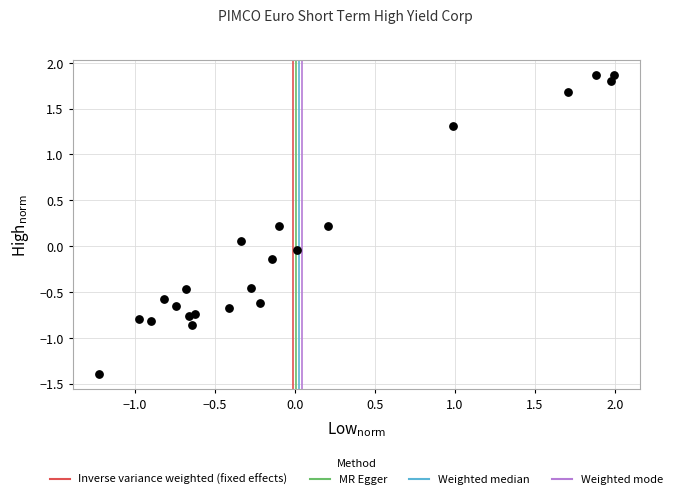

What is the range of Y values (max minus min)?

3.3